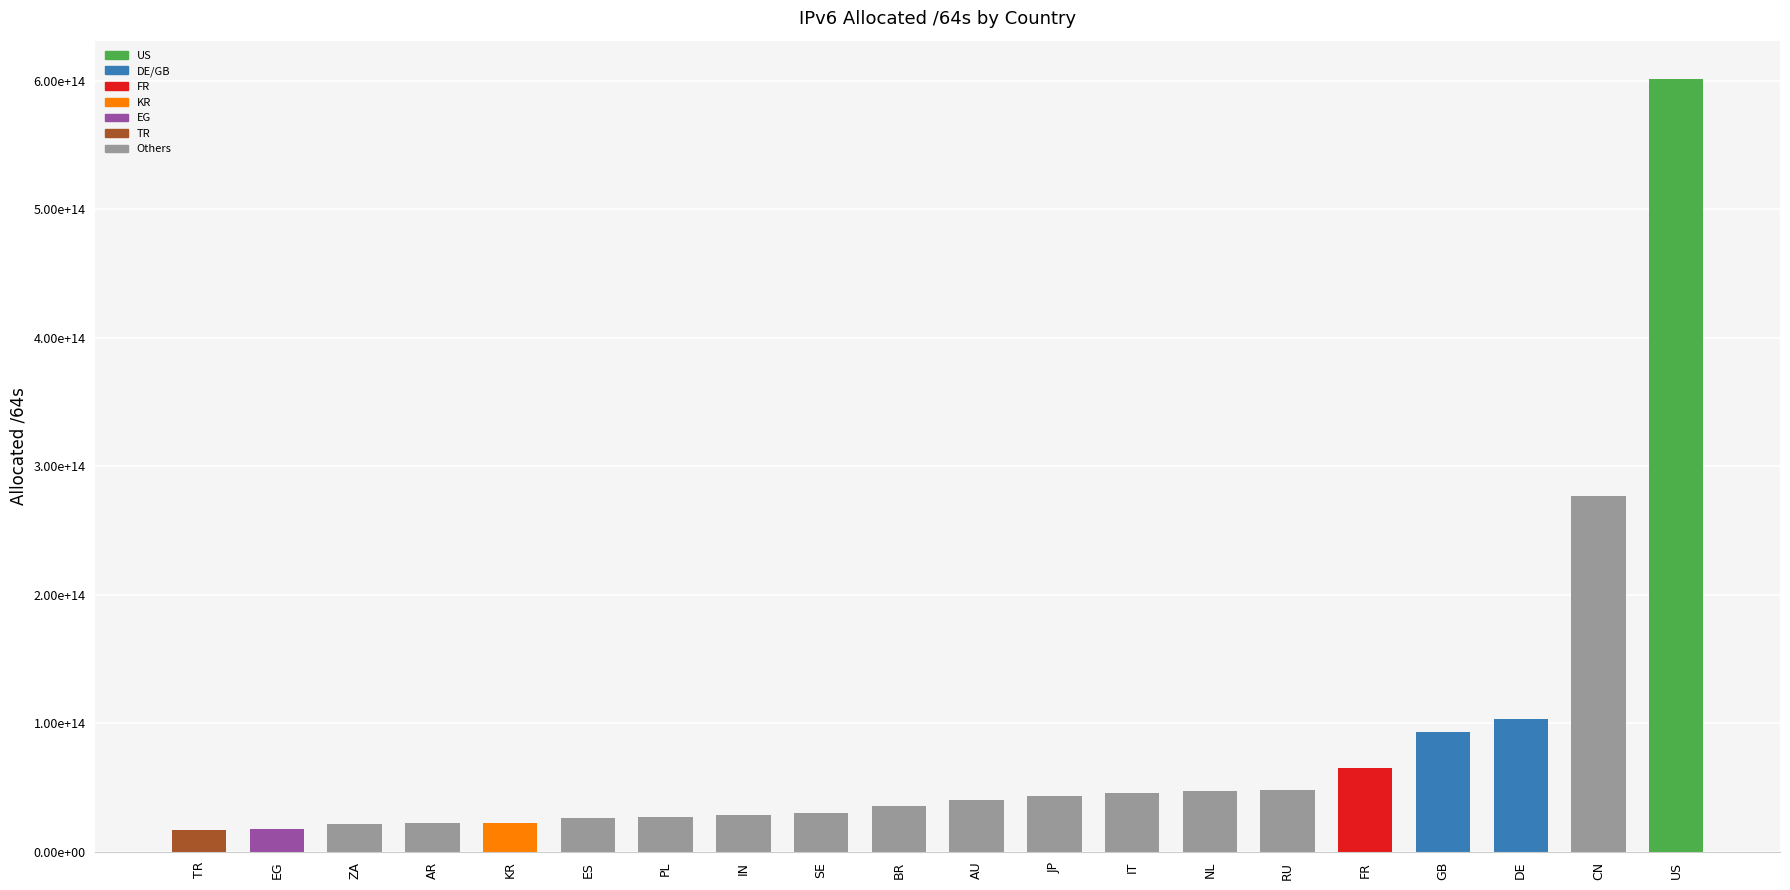

Which label corresponds to the largest value in the chart?

US